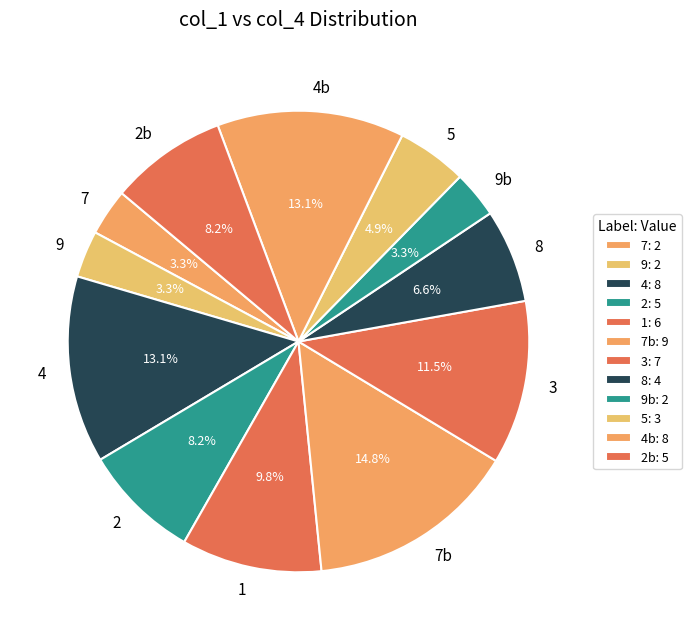

Combined, do 1 and 4b account for over 50%?

No